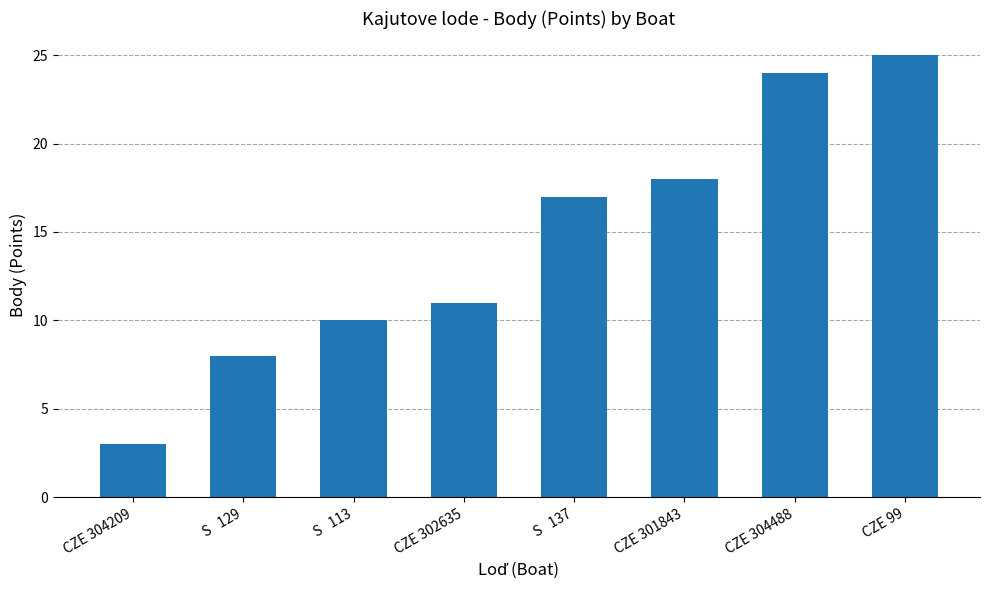

What is the label of the 7th bar from the left?

CZE 304488